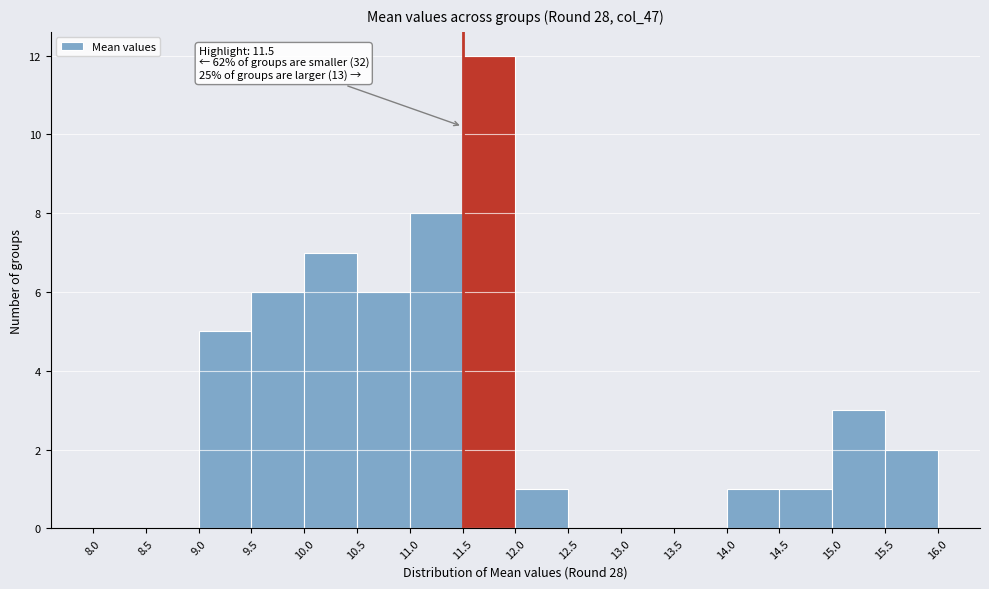

Which range on the x-axis has the tallest bar?

11.5 to 12.0